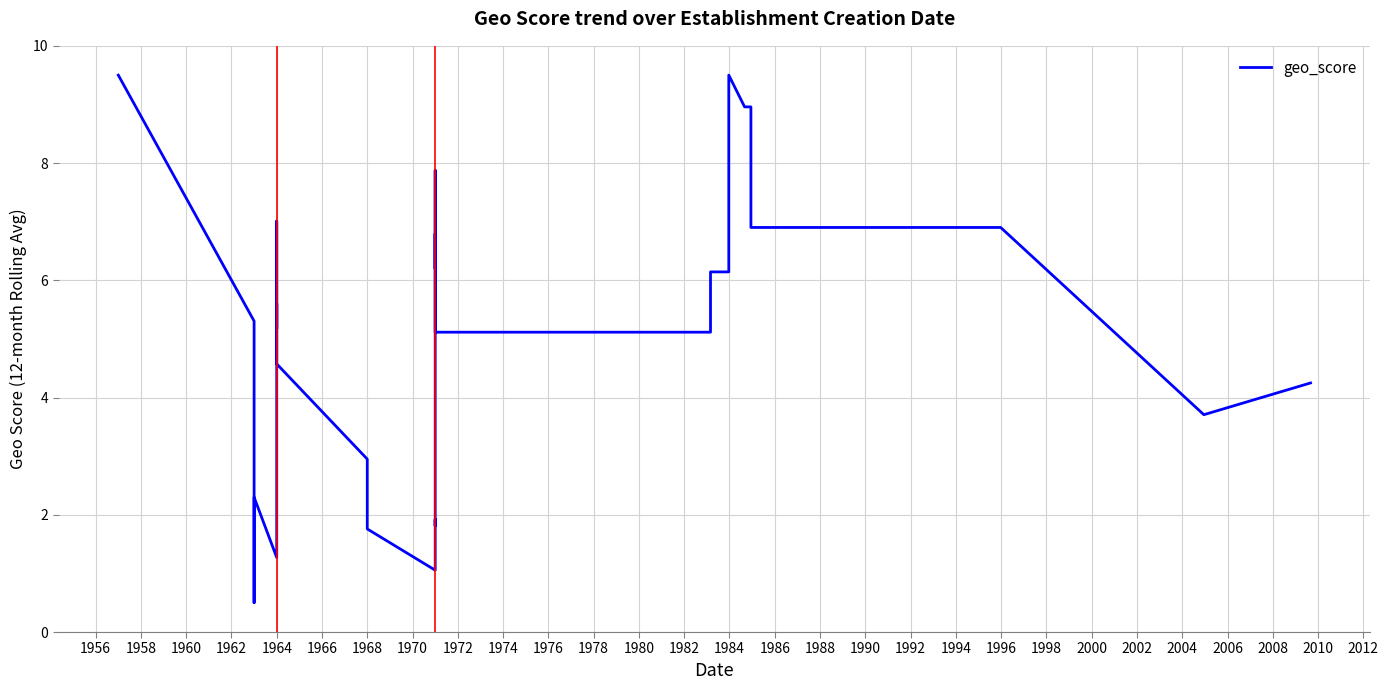

What is the label of the 36th point from the right?

1960